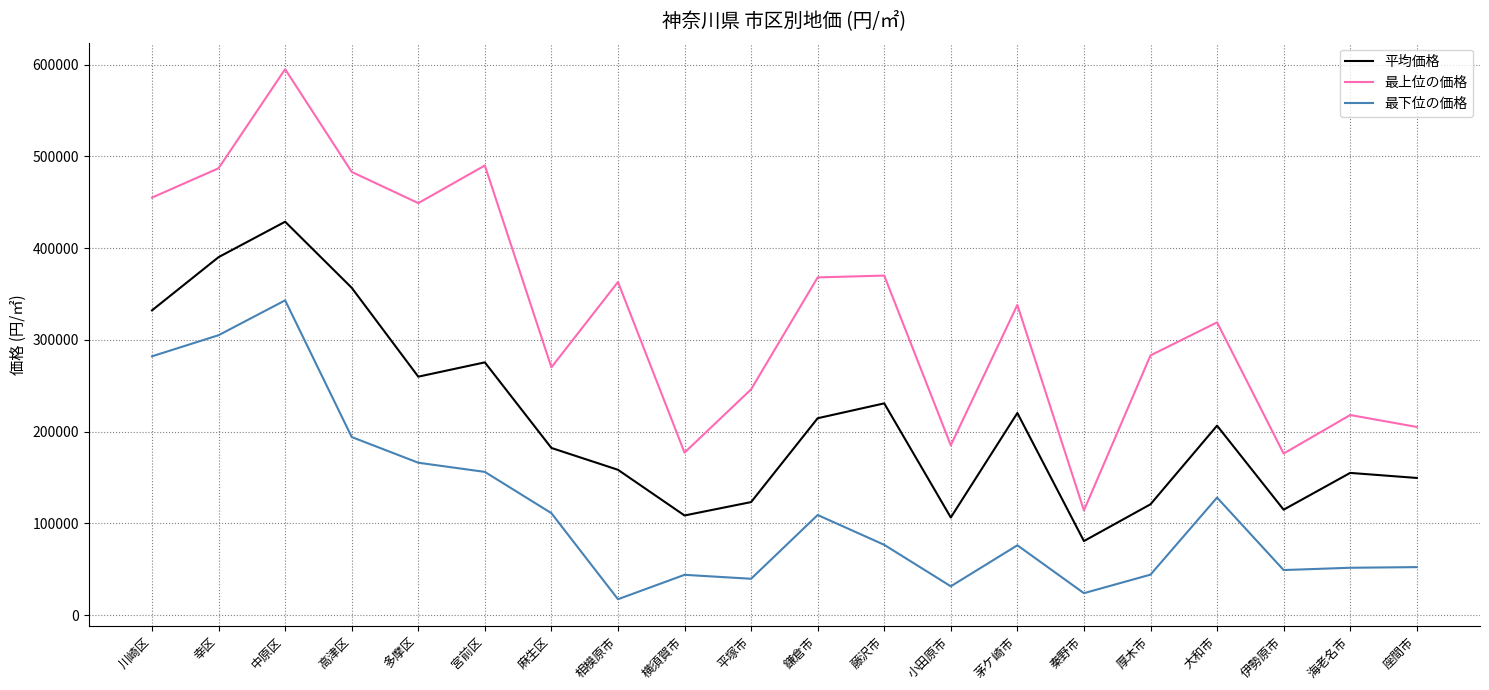

What is the difference between the highest and lowest values at 鎌倉市?

259000